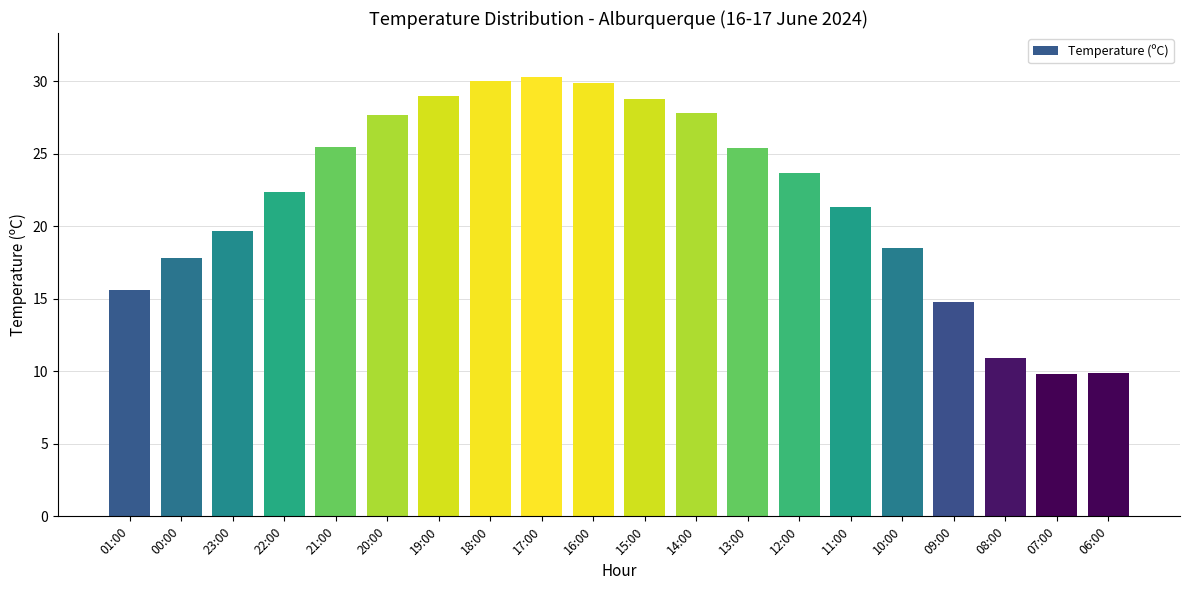

True or false: the data shows 47.8 at 20:00.

False